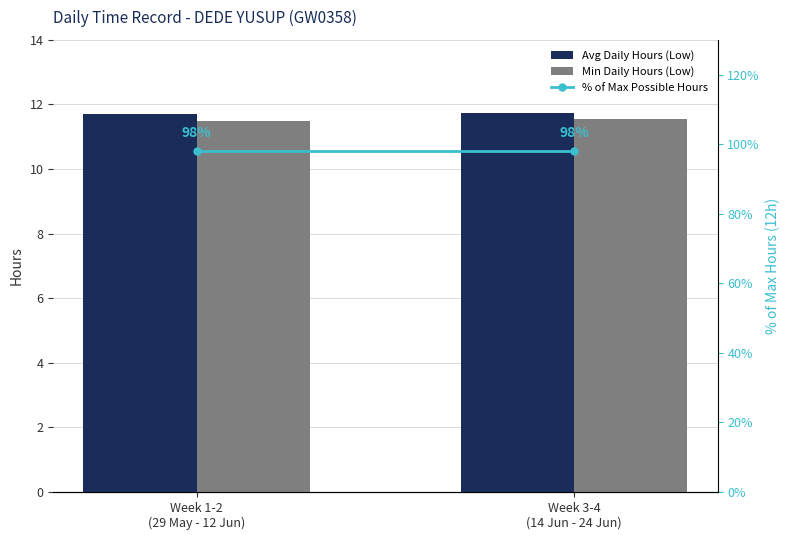

What is the label of the 1st bar from the right?

Week 3-4
(14 Jun - 24 Jun)